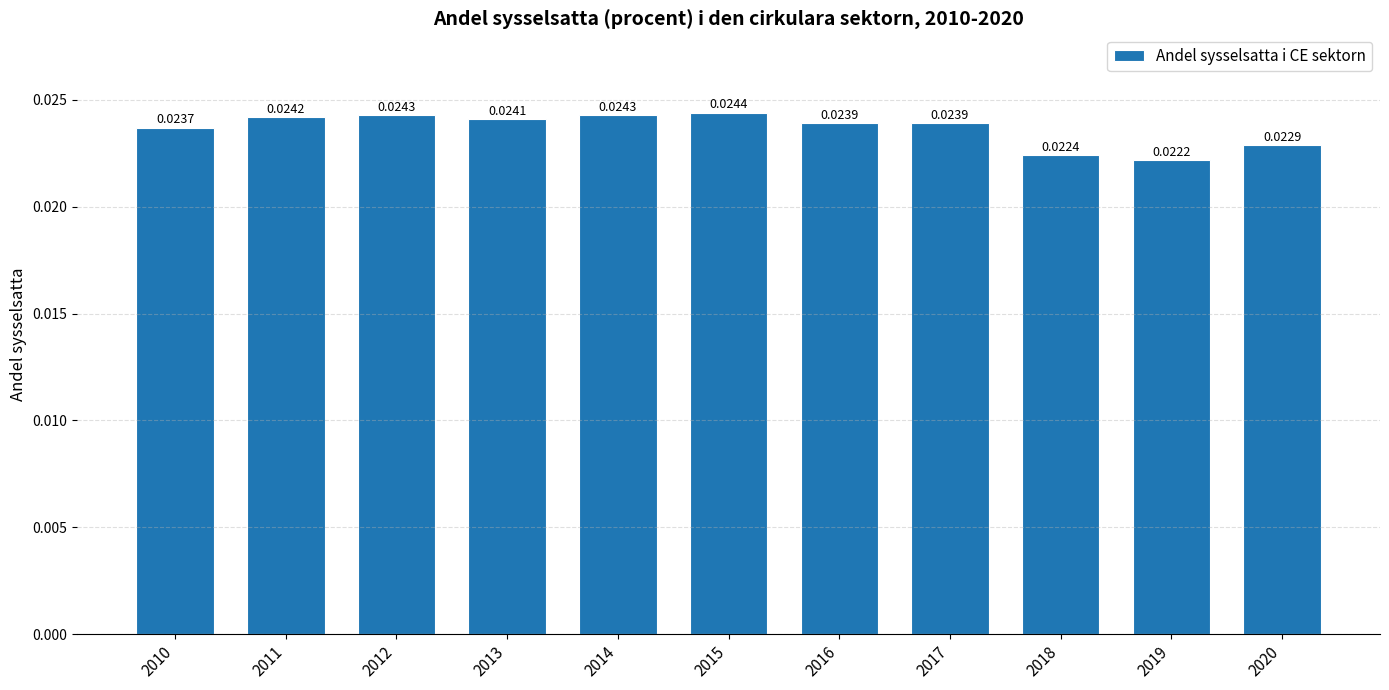

Which has a higher value, 2012 or 2015?

2015